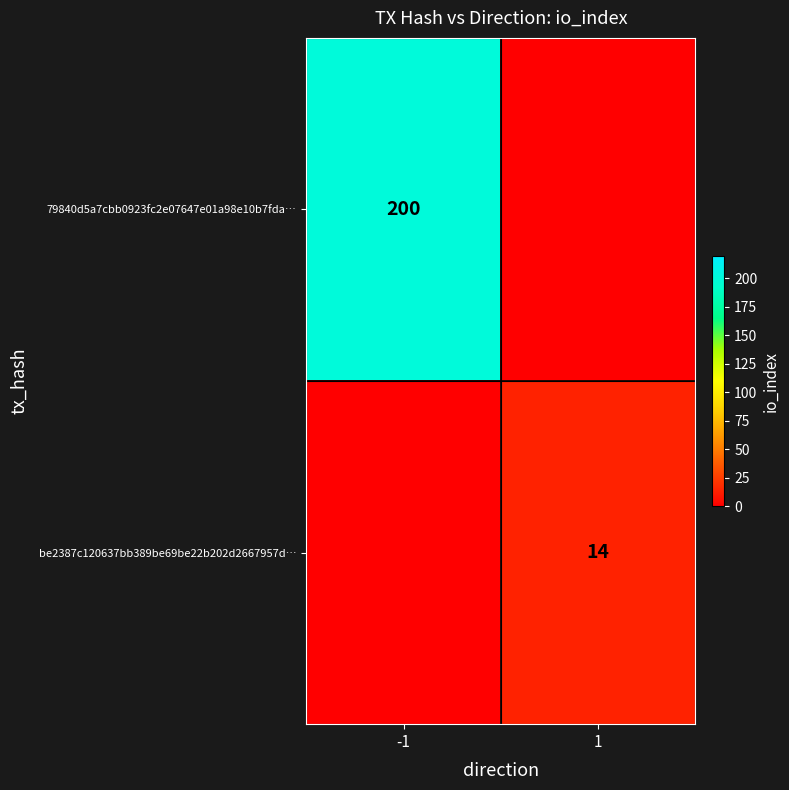

Is it true that be2387c120637bb389be69be22b202d2667957d… equals 14 at 1?

True